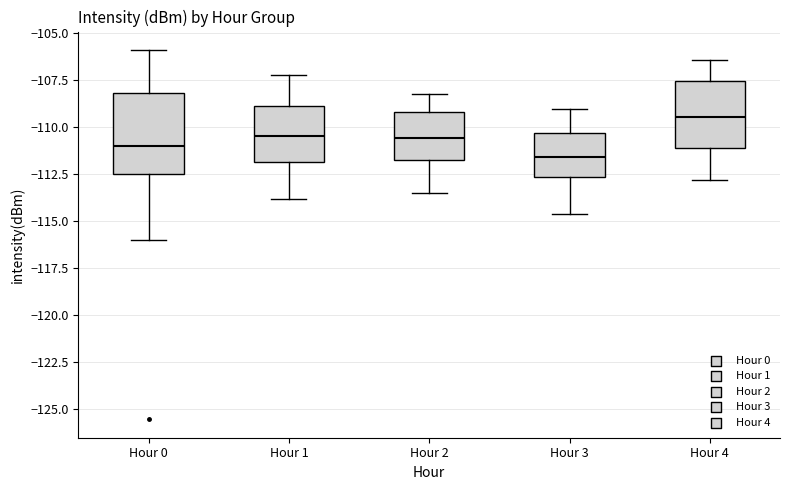

Which box is the tallest, from its lower edge to its upper edge?

Hour 0